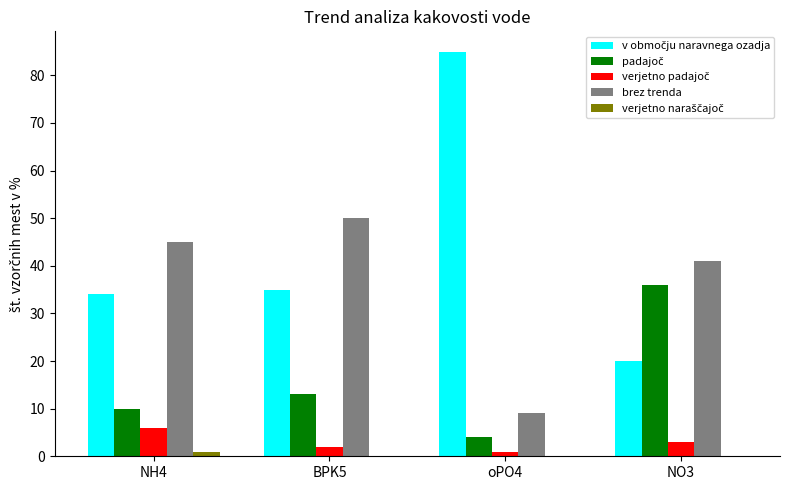

What is the greatest value displayed?

85